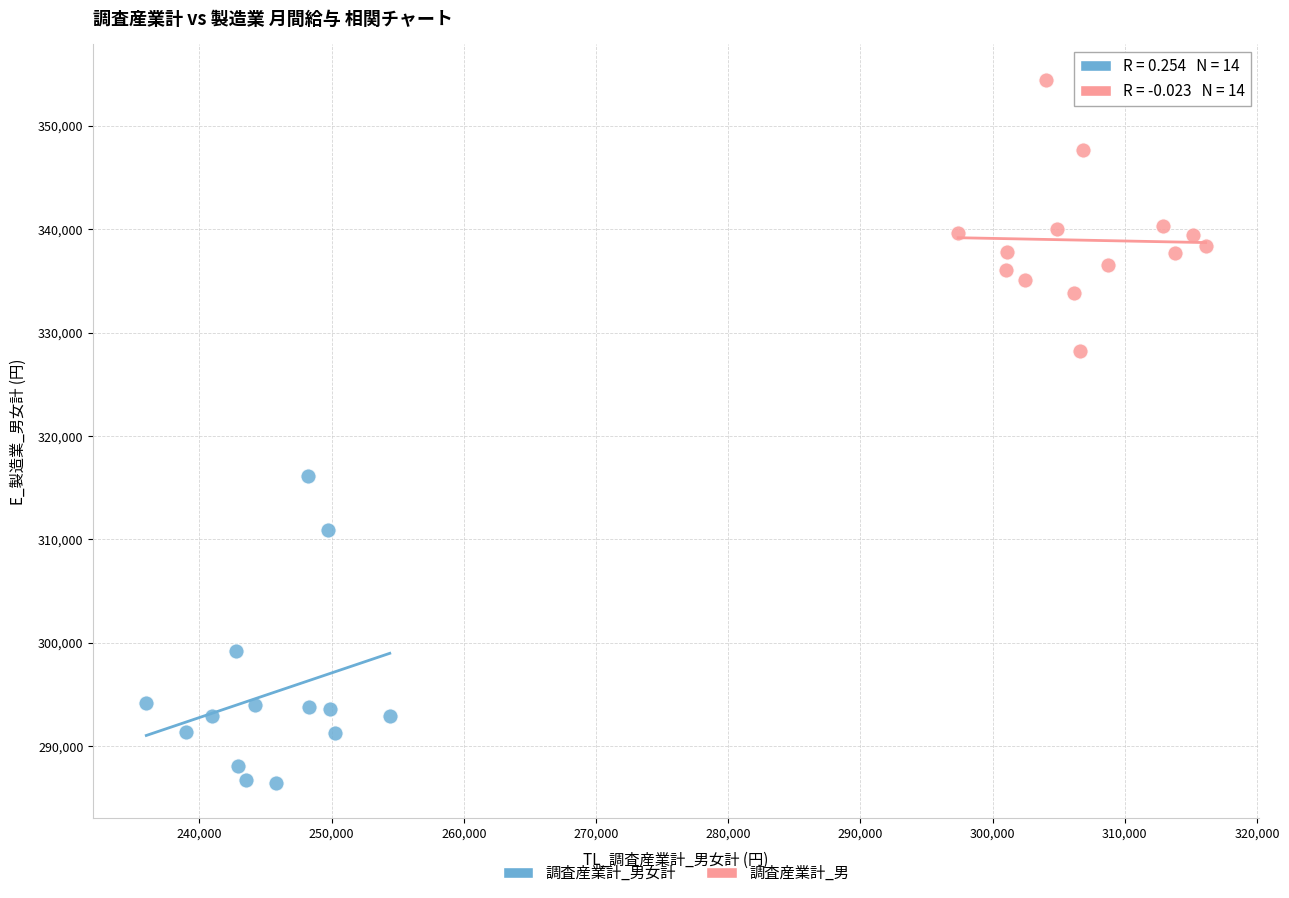

Which series contains the highest Y value?

調査産業計_男